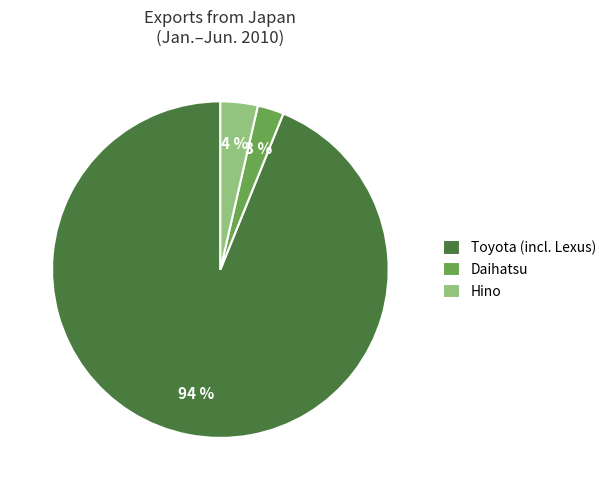

To the nearest percent, what is the combined percentage of Toyota (incl. Lexus) and Hino?

97%